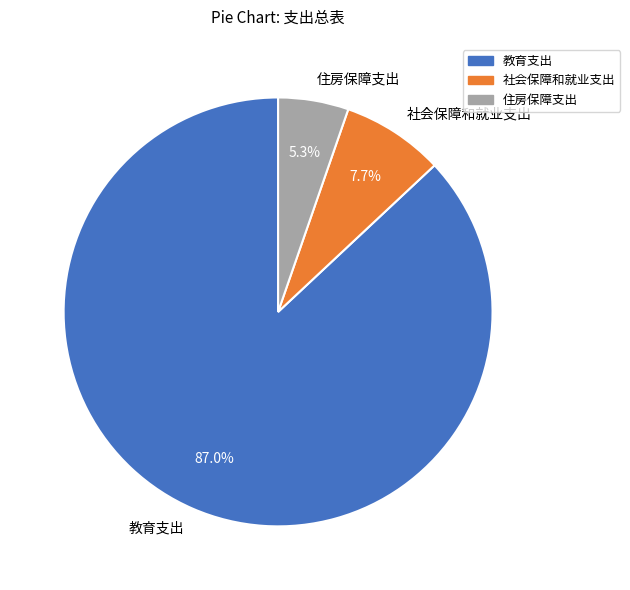

Which slice is the smallest?

住房保障支出